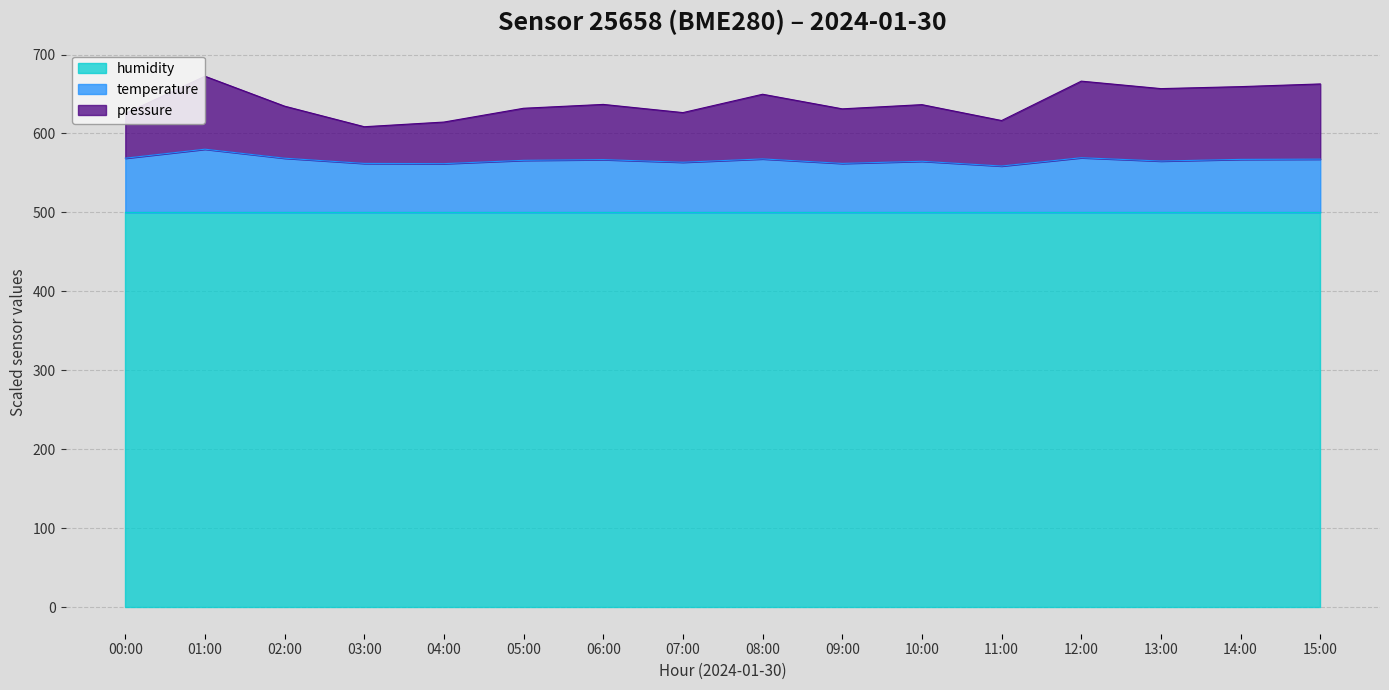

What are all the series names shown in the legend?

humidity, temperature, pressure